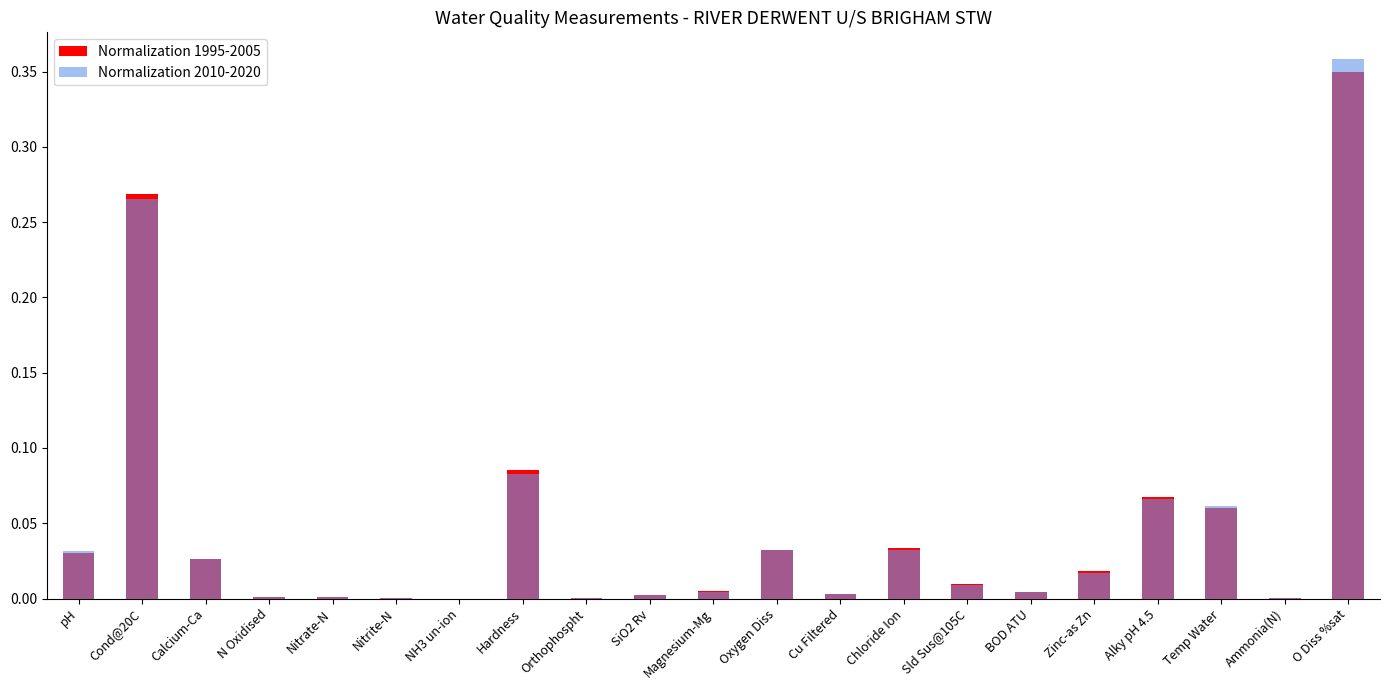

What are all the series names shown in the legend?

Normalization 1995-2005, Normalization 2010-2020